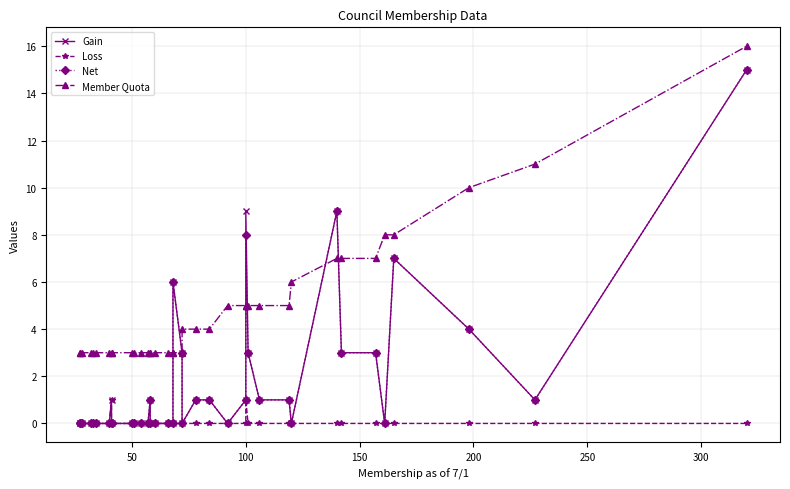

What is the highest value of the Gain series?

15